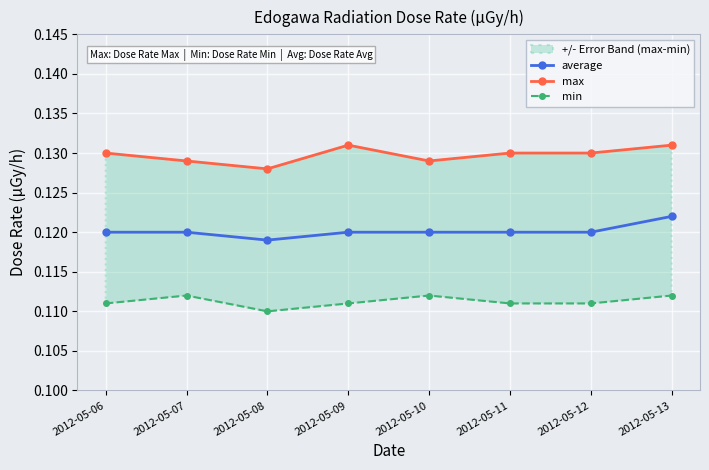

True or false: average has more than 1 points higher than both neighbors.

False